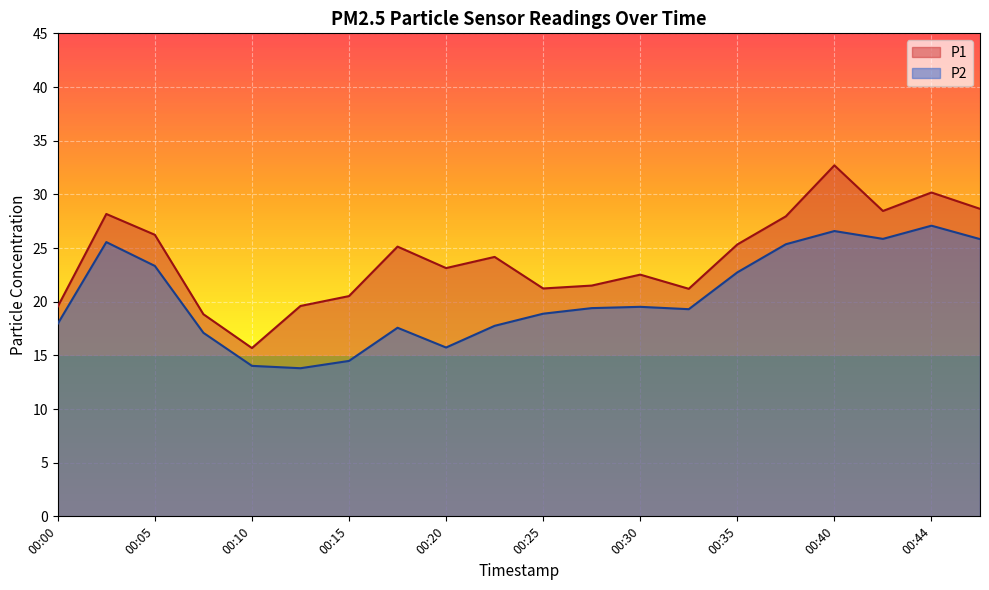

Is the value of P1 at 00:10 greater than the value of P2 at 00:22?

No